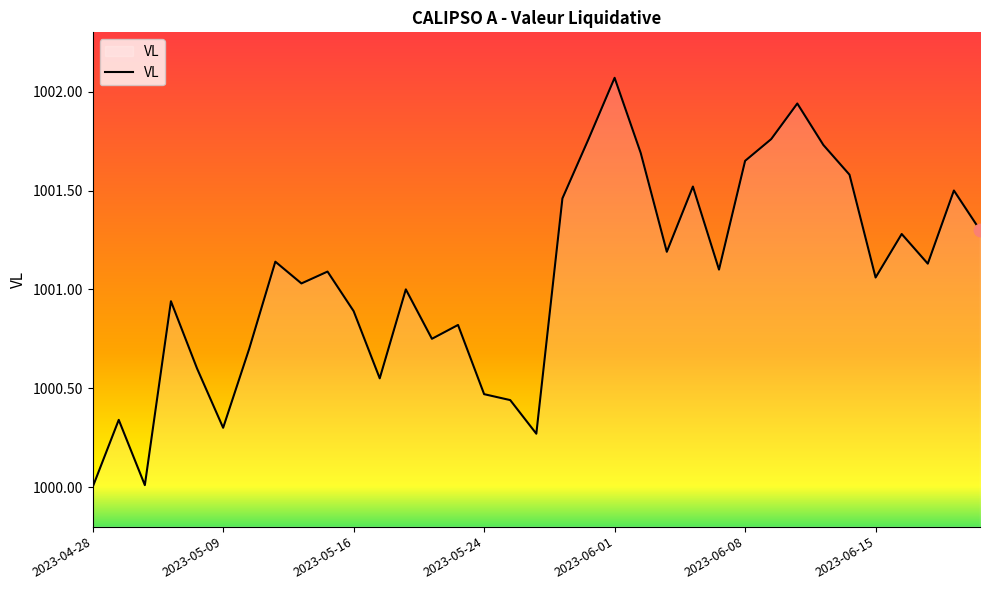

What is the smallest value displayed?

1000.0